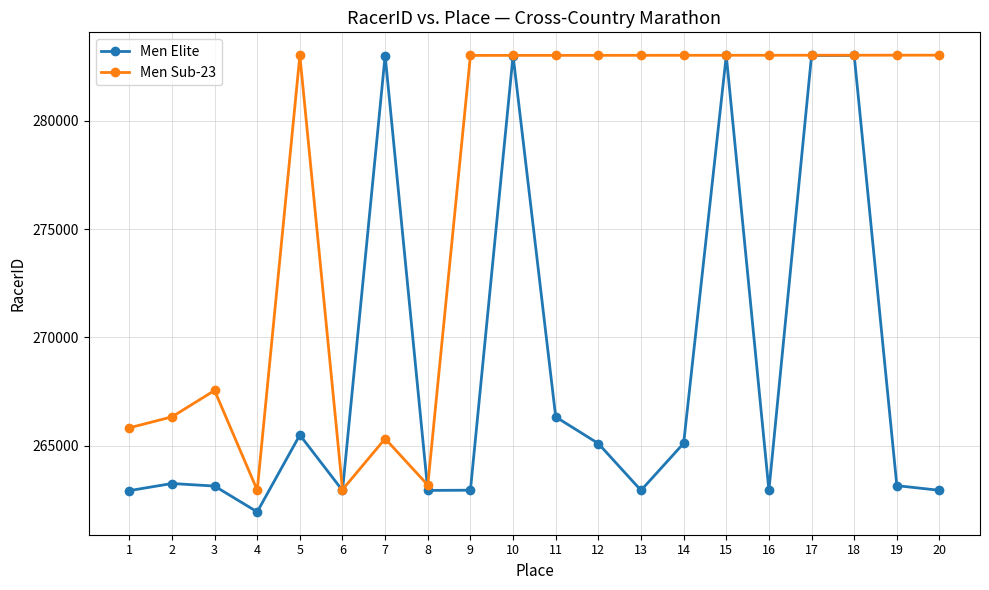

The value of Men Elite at 1 is 262922. True or false?

True